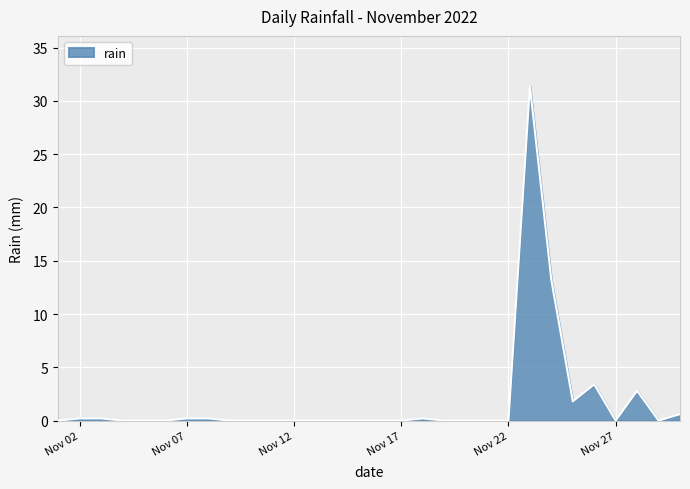

What is the difference between the maximum and minimum values?

31.4